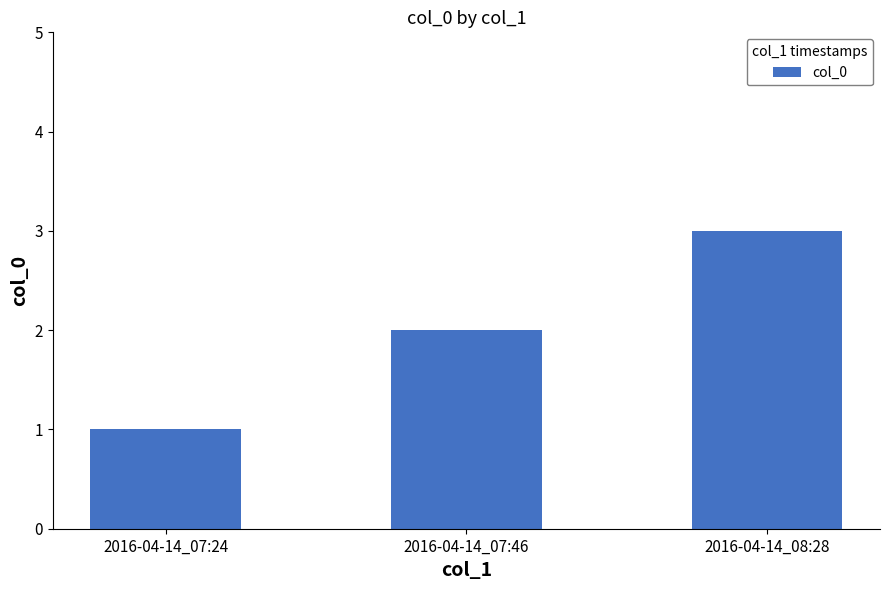

What is the maximum value shown in the chart?

3